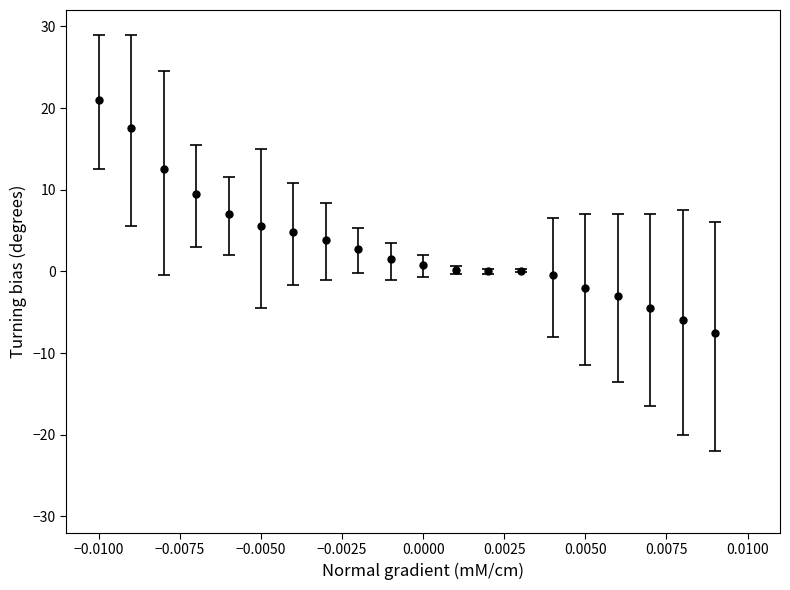

What is the sum of all values?

63.6